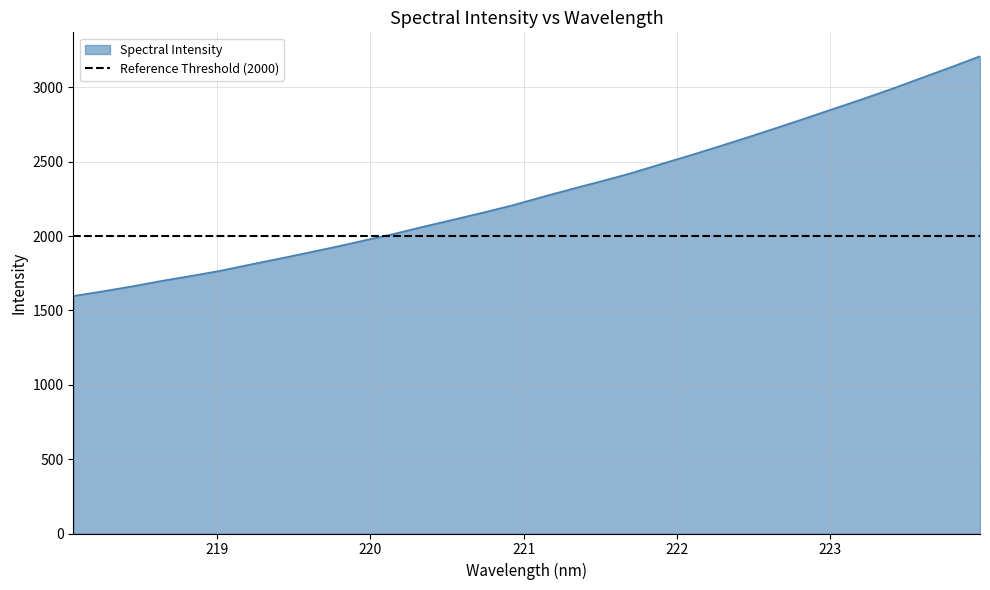

What is the value of the 20th point from the left?

2419.2